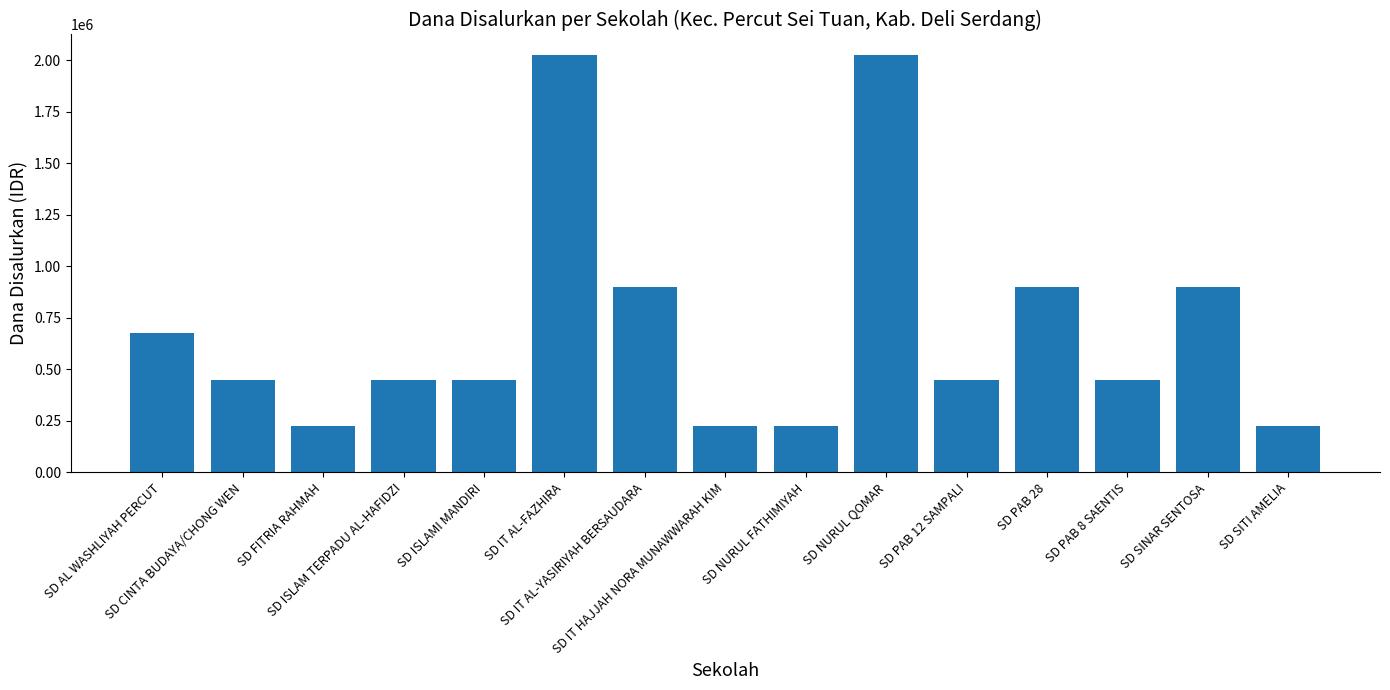

Reading left to right, list all the values displayed in this chart.

675000	450000	225000	450000	450000	2025000	900000	225000	225000	2025000	450000	900000	450000	900000	225000